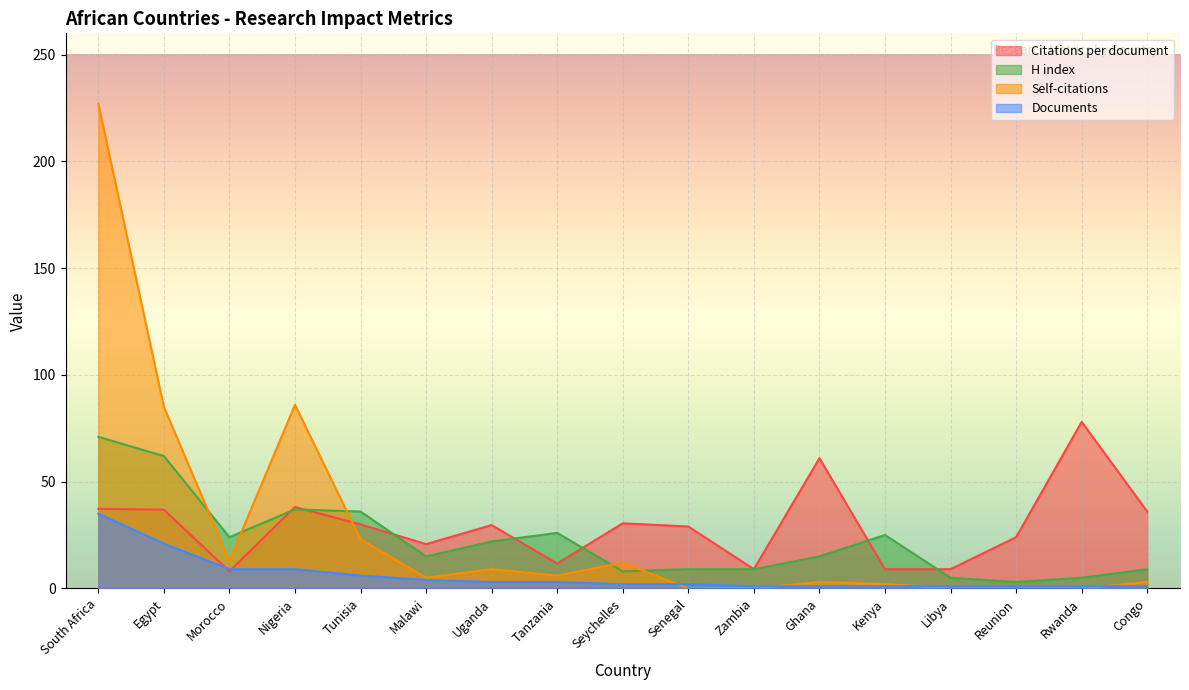

Reading left to right, what are all the values shown in this chart?

Citations per document: 37.3	36.9	8.0	38.1	30.0	20.8	29.7	11.7	30.5	29.0	9.0	61.0	9.0	9.0	24.0	78.0	36.0
H index: 71.0	62.0	24.0	37.0	36.0	15.0	22.0	26.0	8.0	9.0	9.0	15.0	25.0	5.0	3.0	5.0	9.0
Self-citations: 227.0	85.0	13.0	86.0	23.0	5.0	9.0	6.0	12.0	0.0	0.0	3.0	2.0	0.0	0.0	0.0	3.0
Documents: 35.0	21.0	9.0	9.0	6.0	4.0	3.0	3.0	2.0	2.0	1.0	1.0	1.0	1.0	1.0	1.0	1.0